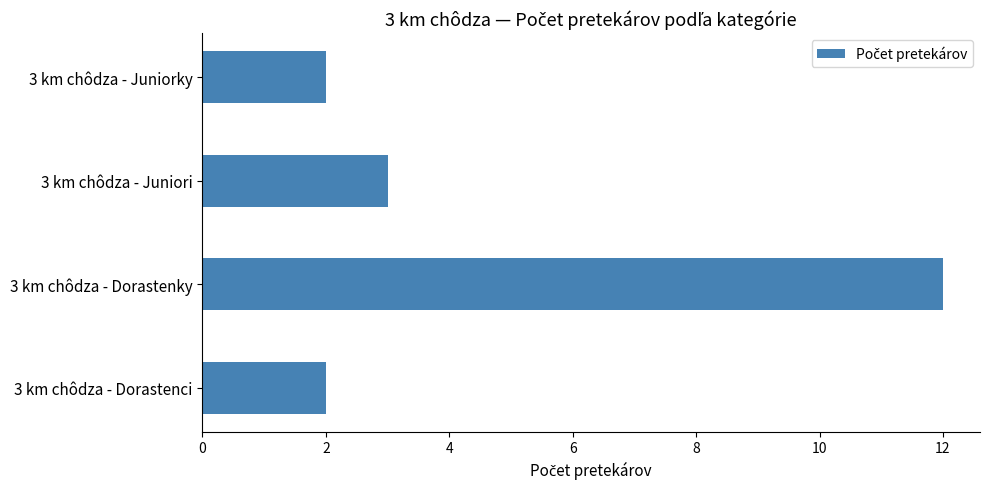

How many data points are less than 3?

2